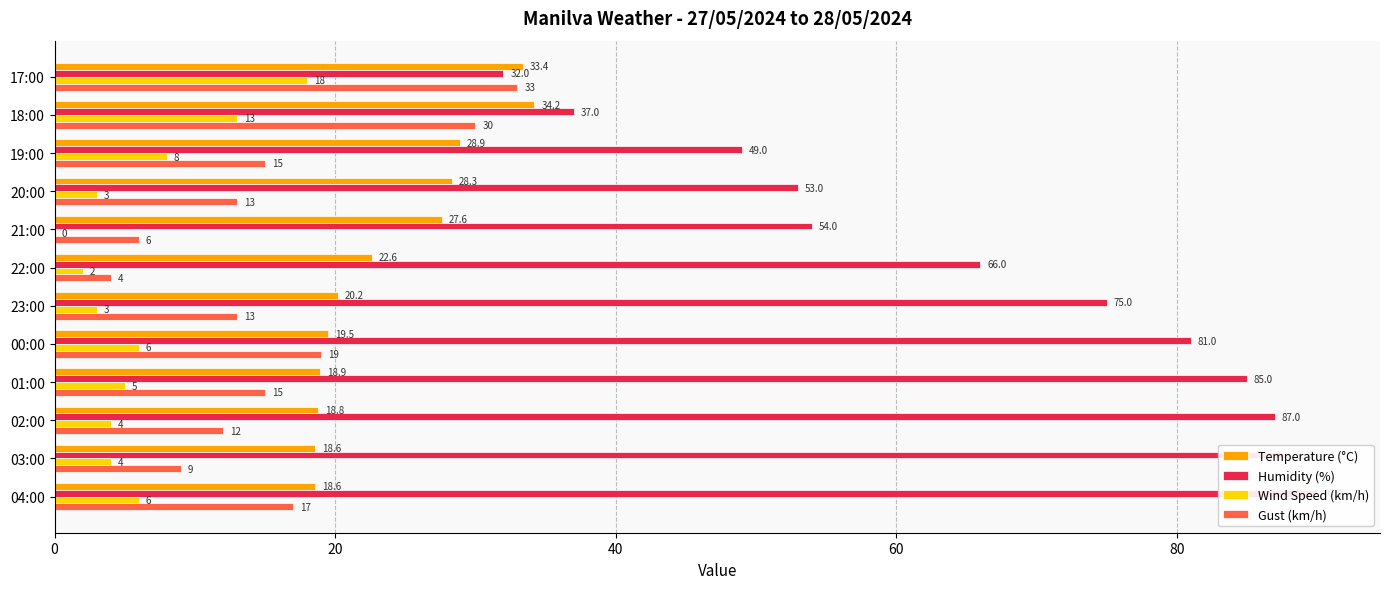

Which series has the widest spread of values?

Humidity (%)